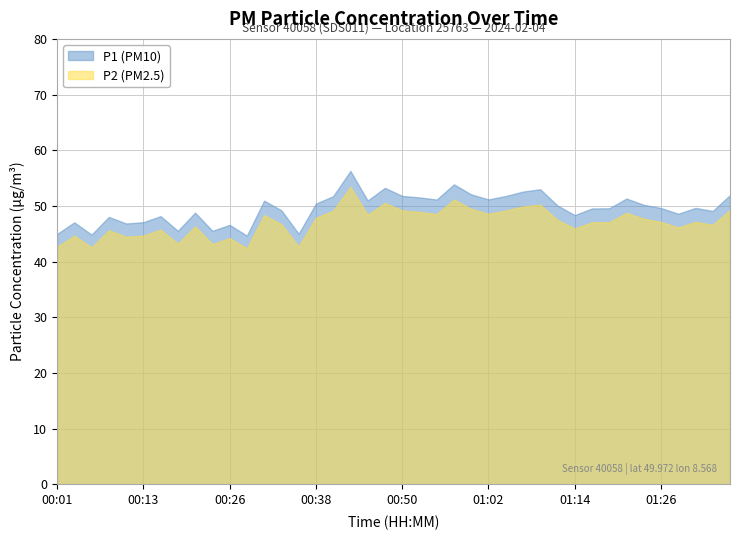

At how many categories does at least one series exceed 54?

1